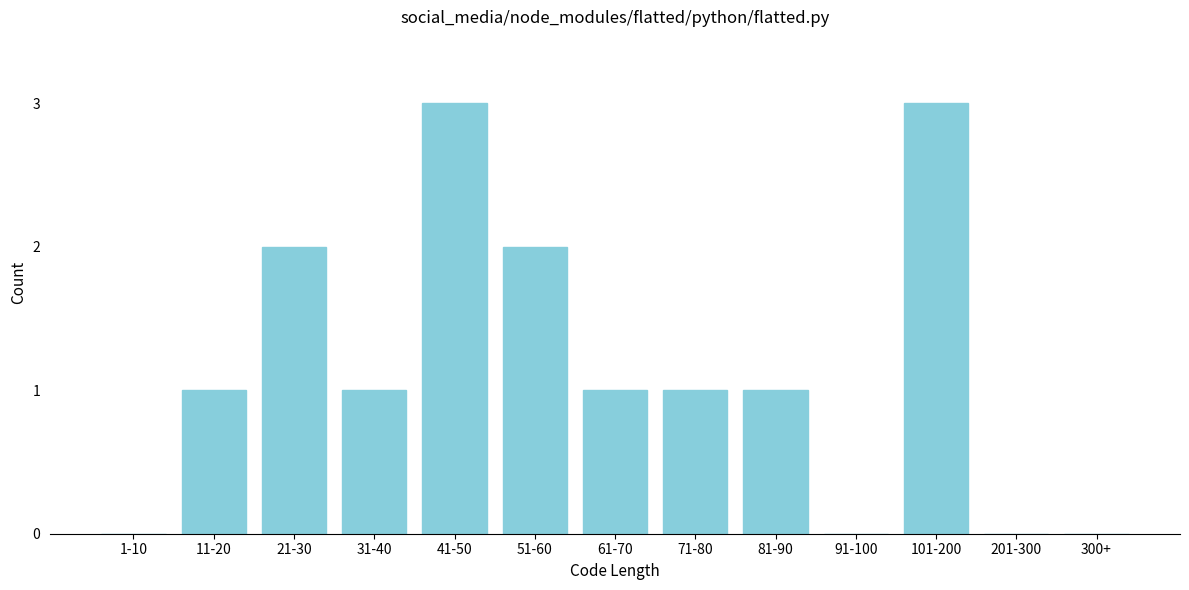

Reading left to right, extract all data points from this chart.

1-10=0	11-20=1	21-30=2	31-40=1	41-50=3	51-60=2	61-70=1	71-80=1	81-90=1	91-100=0	101-200=3	201-300=0	300+=0